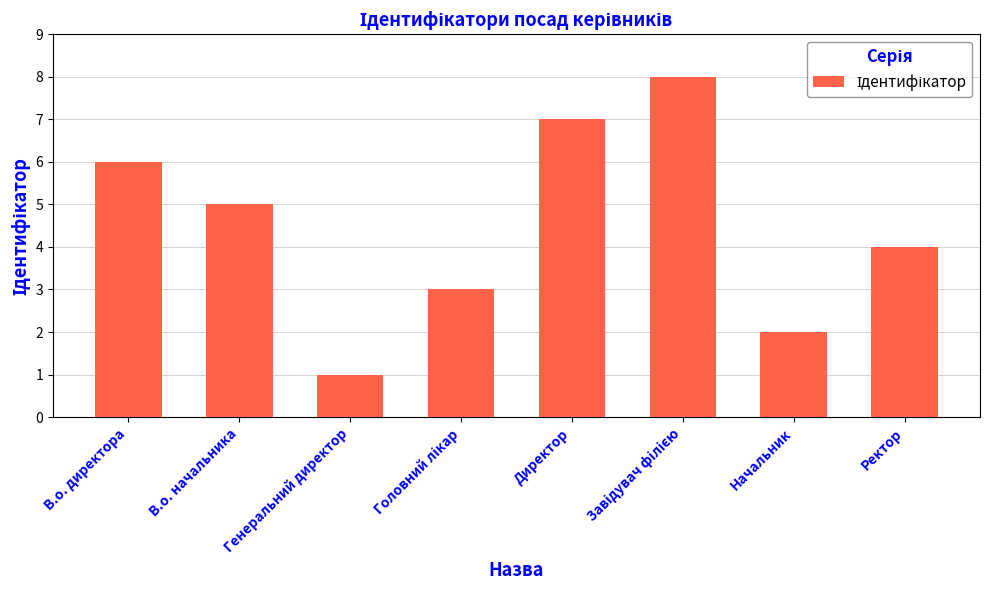

How many data points does each series have?

8